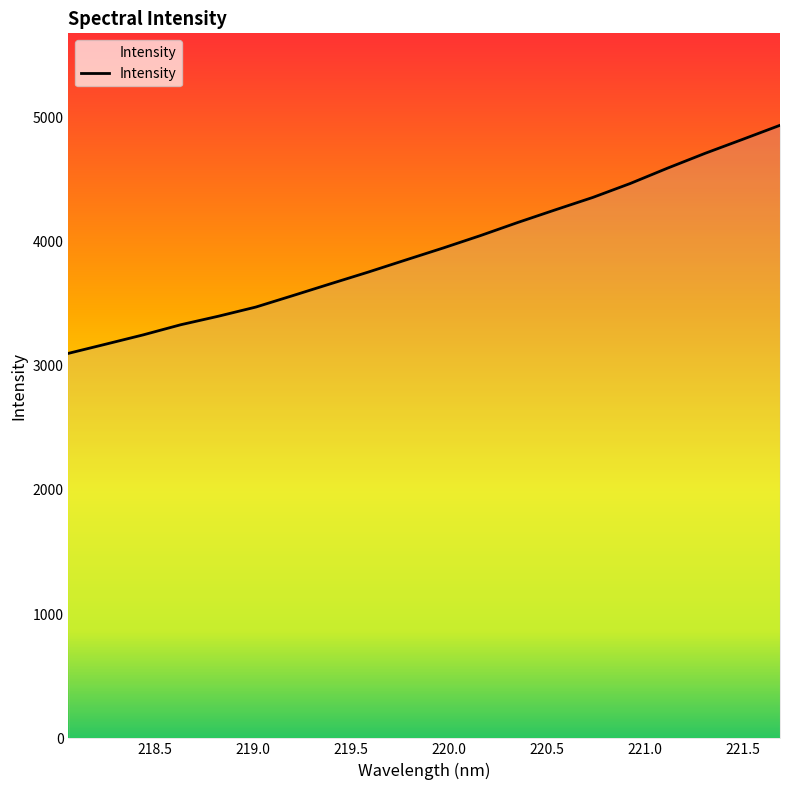

What is the smallest value displayed?

3099.7